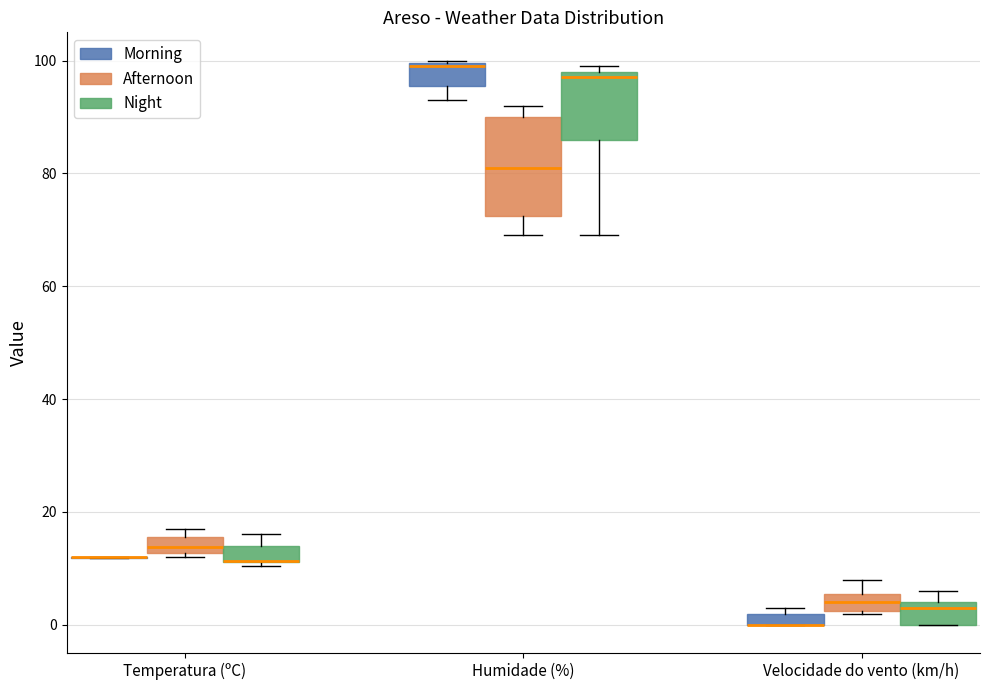

Which box is the tallest, from its lower edge to its upper edge?

Humidade (%) (Afternoon)